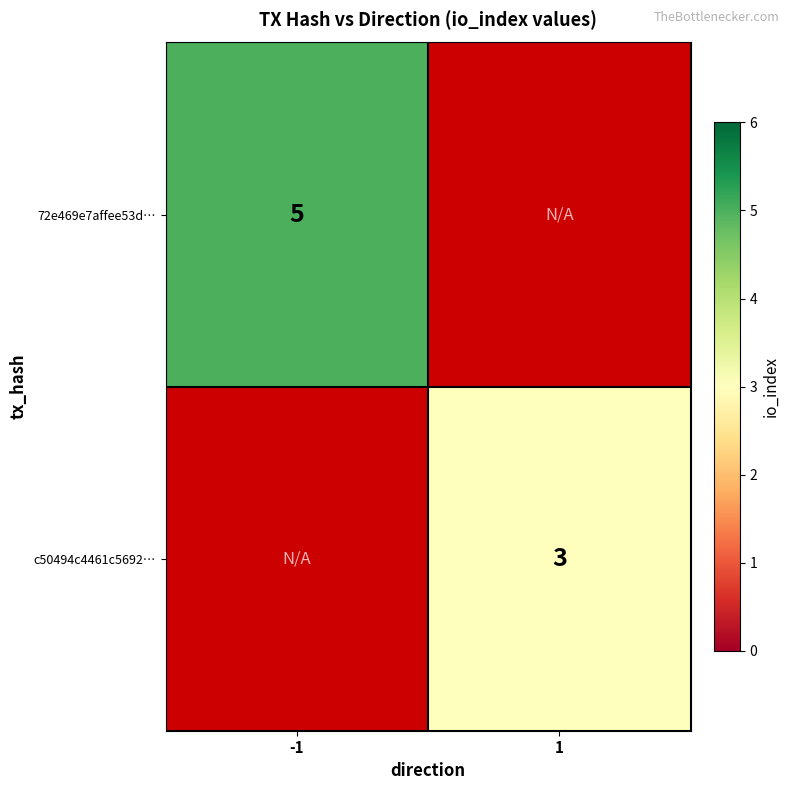

Is it true that c50494c4461c5692… equals 1 at 1?

False